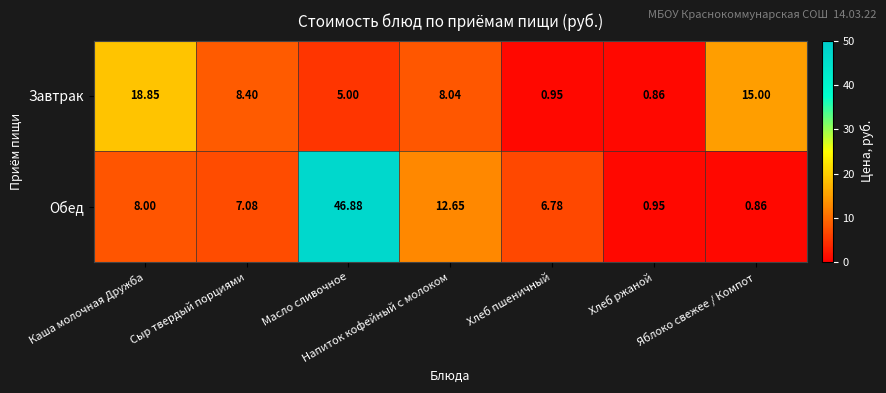

At which label is Обед closest to 23?

Напиток кофейный с молоком